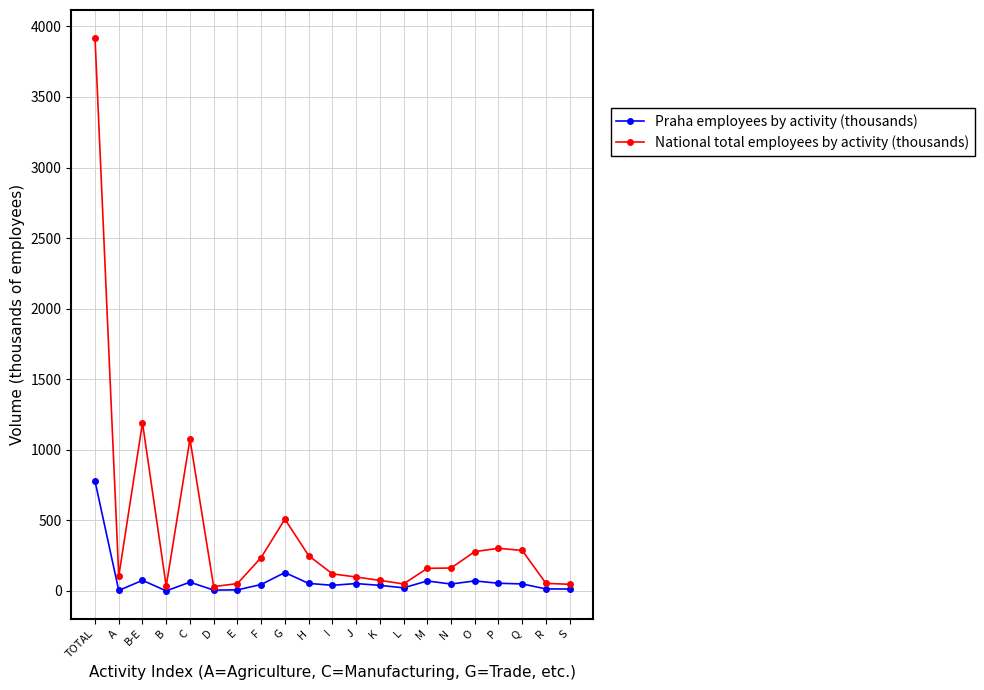

List the series in order of their overall mean, lowest first.

Praha employees by activity (thousands), National total employees by activity (thousands)